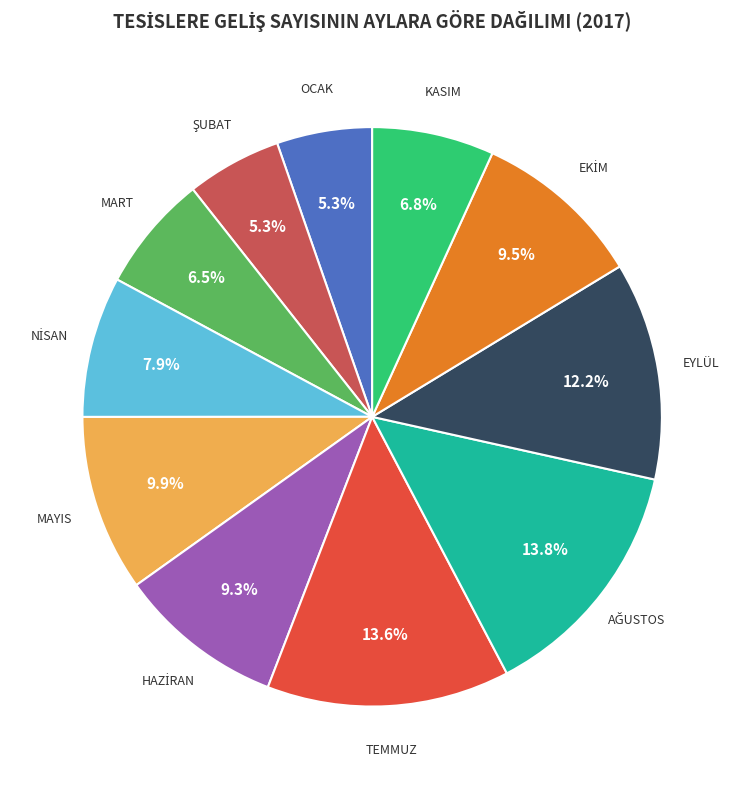

To the nearest percent, what is the average slice percentage?

9%